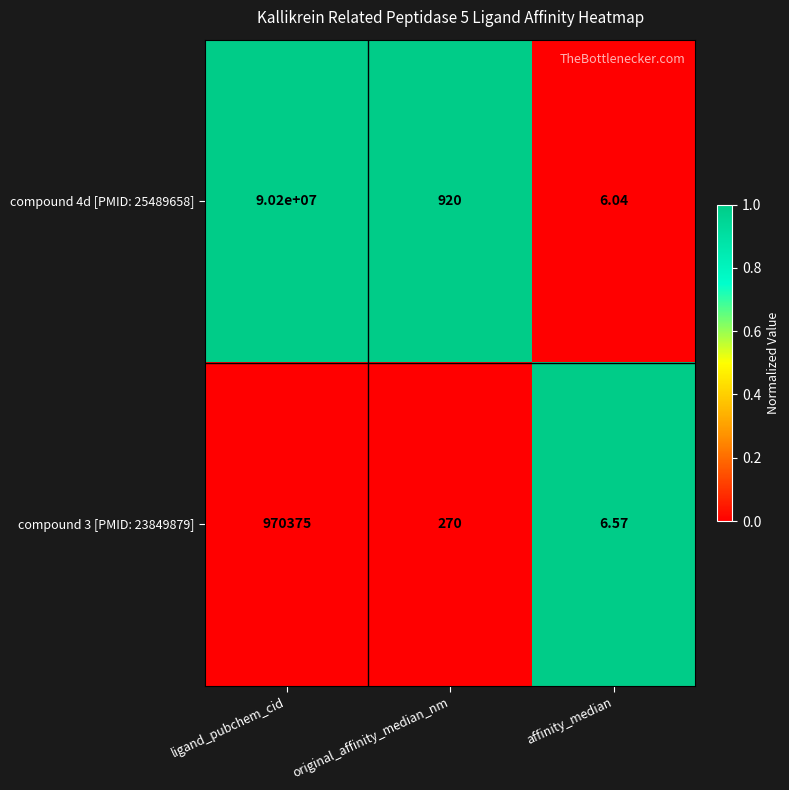

At which category is the sum across all series the highest?

ligand_pubchem_cid